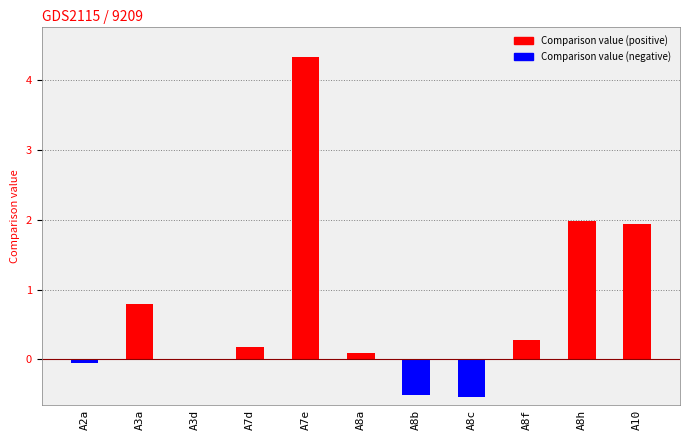

Which has a higher value, A3d or A7e?

A7e